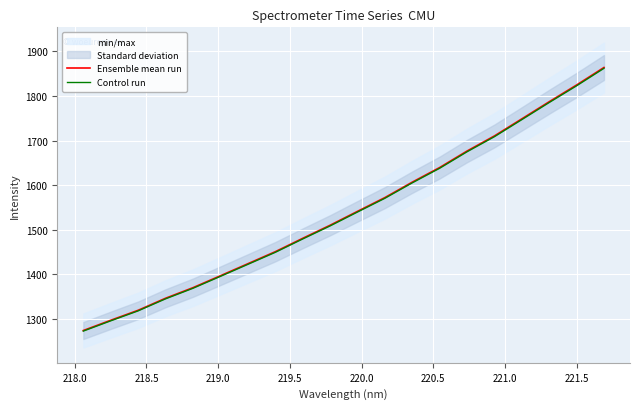

What is the lowest value of the Control run series?

1272.3